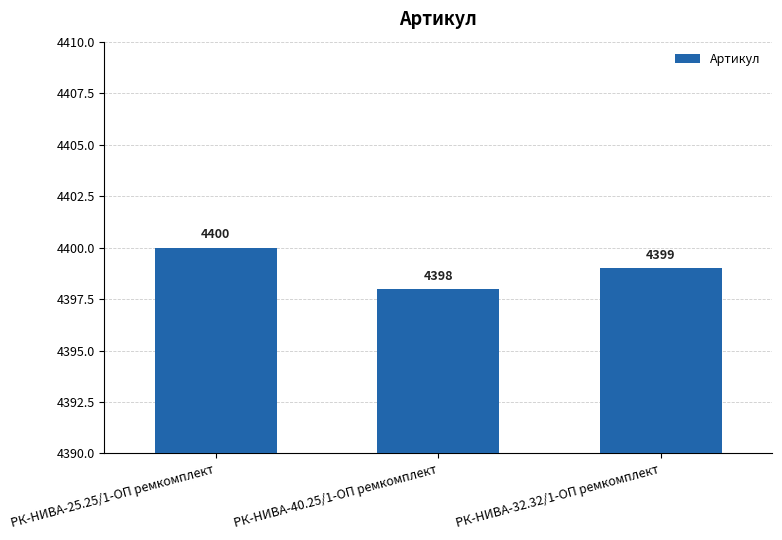

Reading left to right, what are all the values shown in this chart?

4400	4398	4399